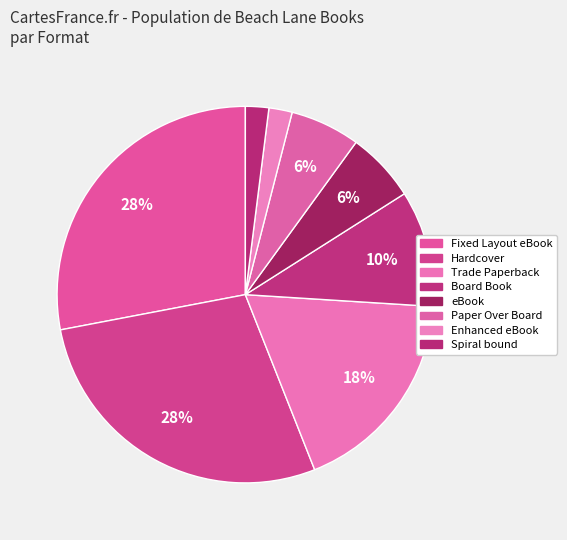

True or false: eBook accounts for 1% of the total.

False